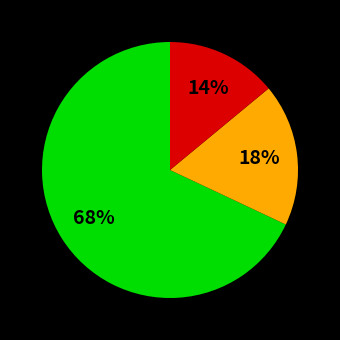

How many slices are in this pie chart?

3